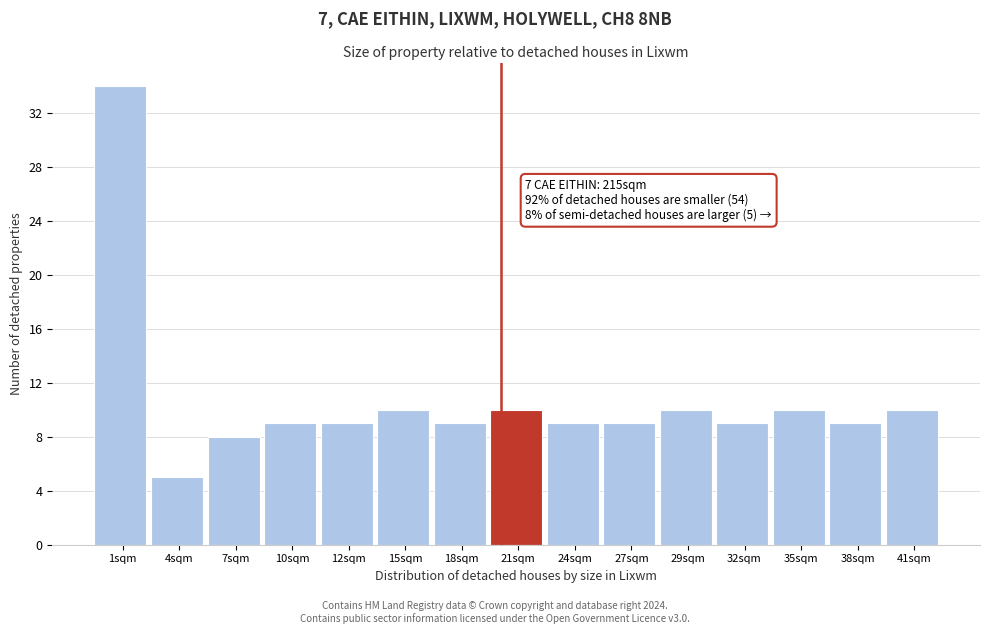

Reading left to right, what are all the values shown in this chart?

1sqm=34	4sqm=5	7sqm=8	10sqm=9	12sqm=9	15sqm=10	18sqm=9	21sqm=10	24sqm=9	27sqm=9	29sqm=10	32sqm=9	35sqm=10	38sqm=9	41sqm=10